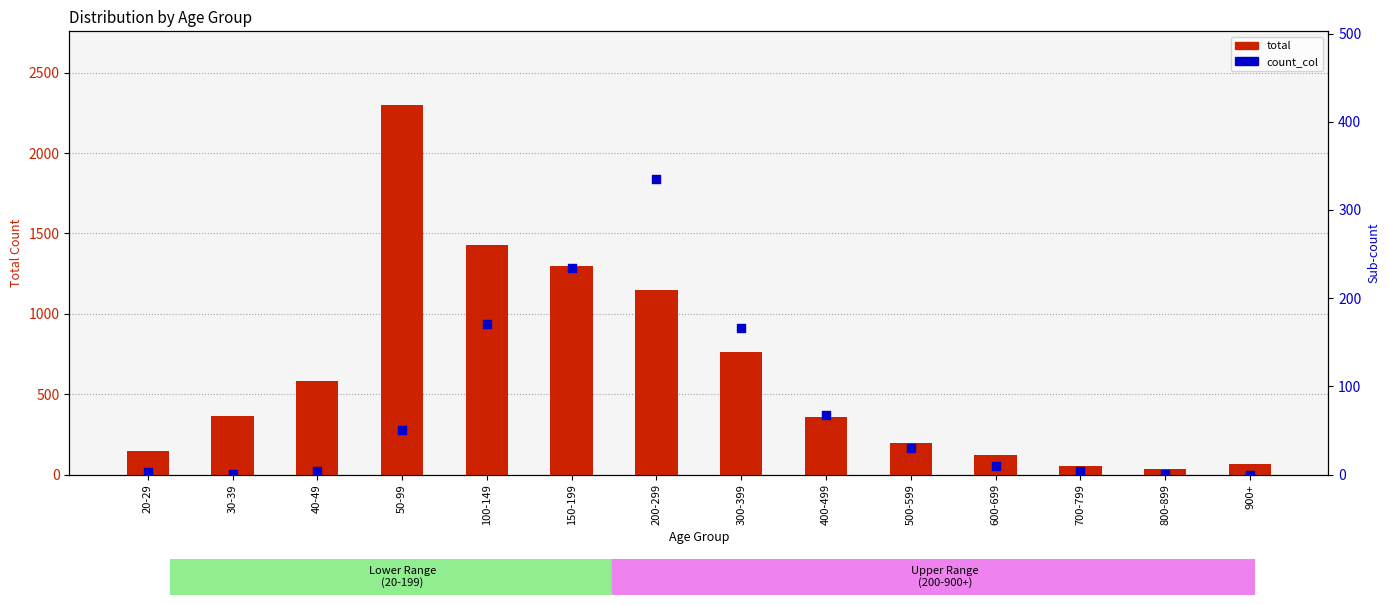

What are all the series names shown in the legend?

total, count_col